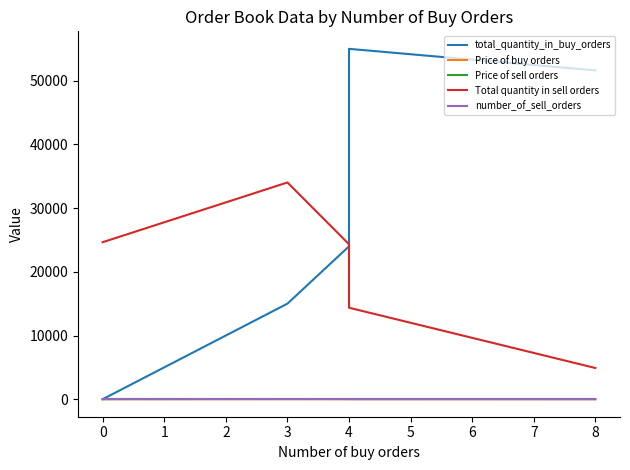

What is the difference between the highest and lowest values at 8?

51616.7